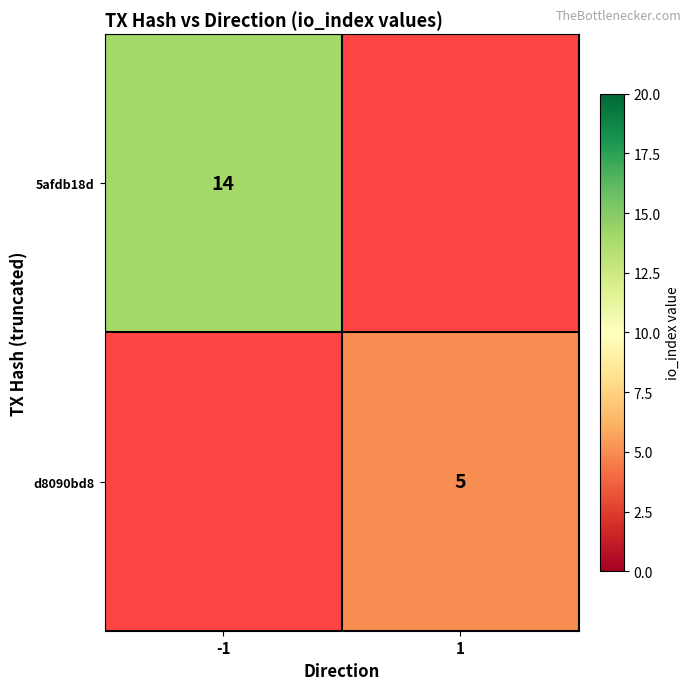

At how many categories does at least one series exceed 9?

1